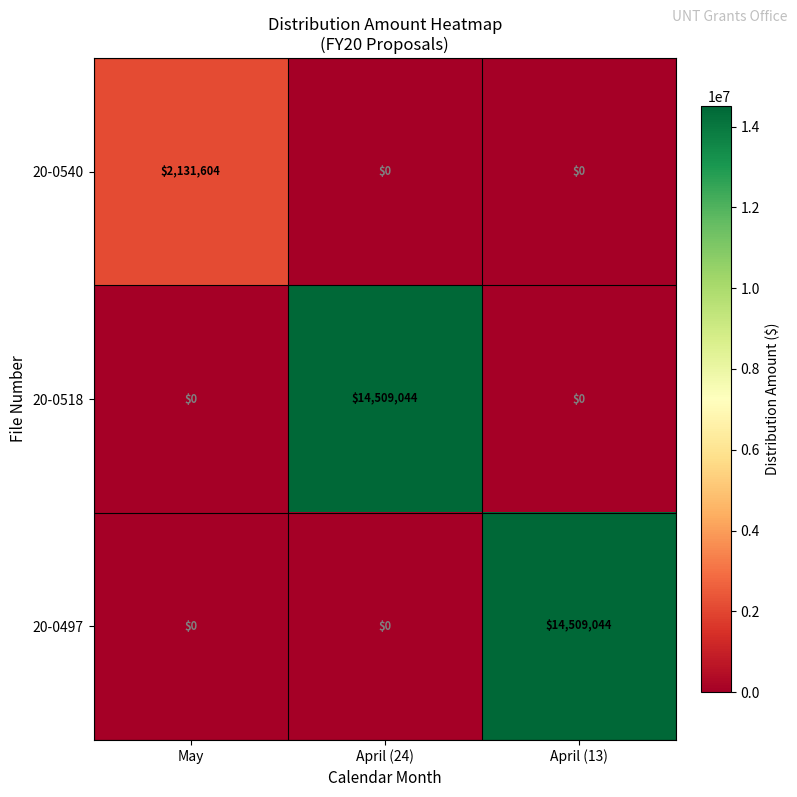

How many 20-0540 values are between 0 and 2131604?

3